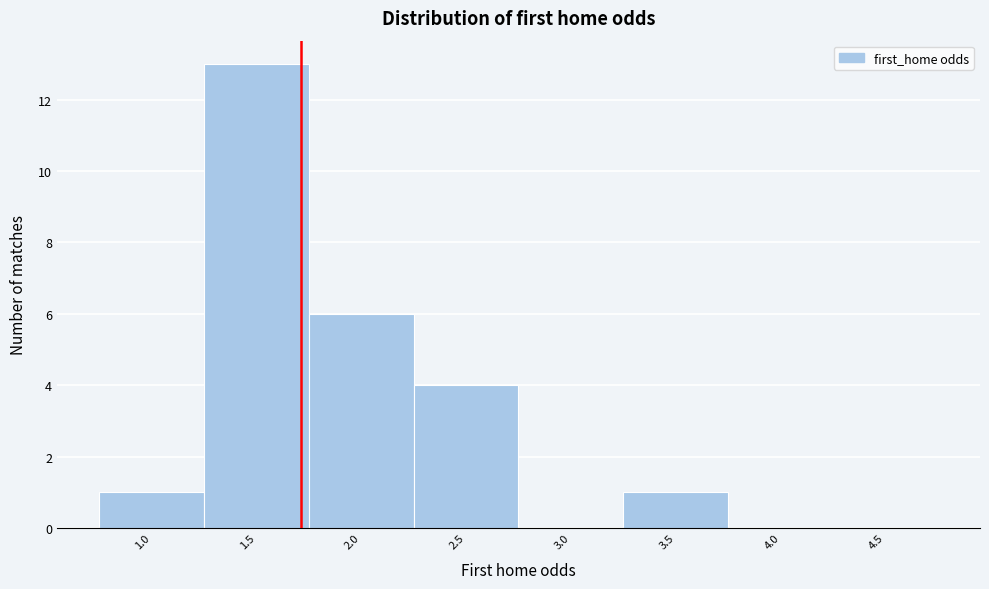

Reading right to left, extract all data points from this chart.

4.5=0	4.0=0	3.5=1	3.0=0	2.5=4	2.0=6	1.5=13	1.0=1